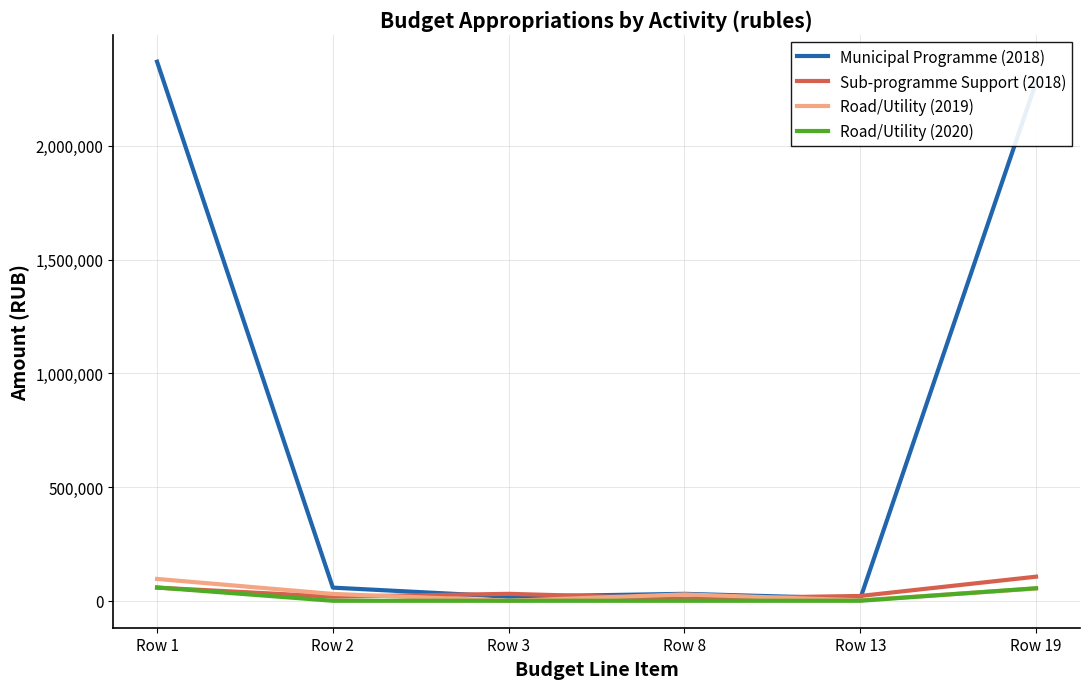

The value of Municipal Programme (2018) at Row 2 is 57766.0. True or false?

True